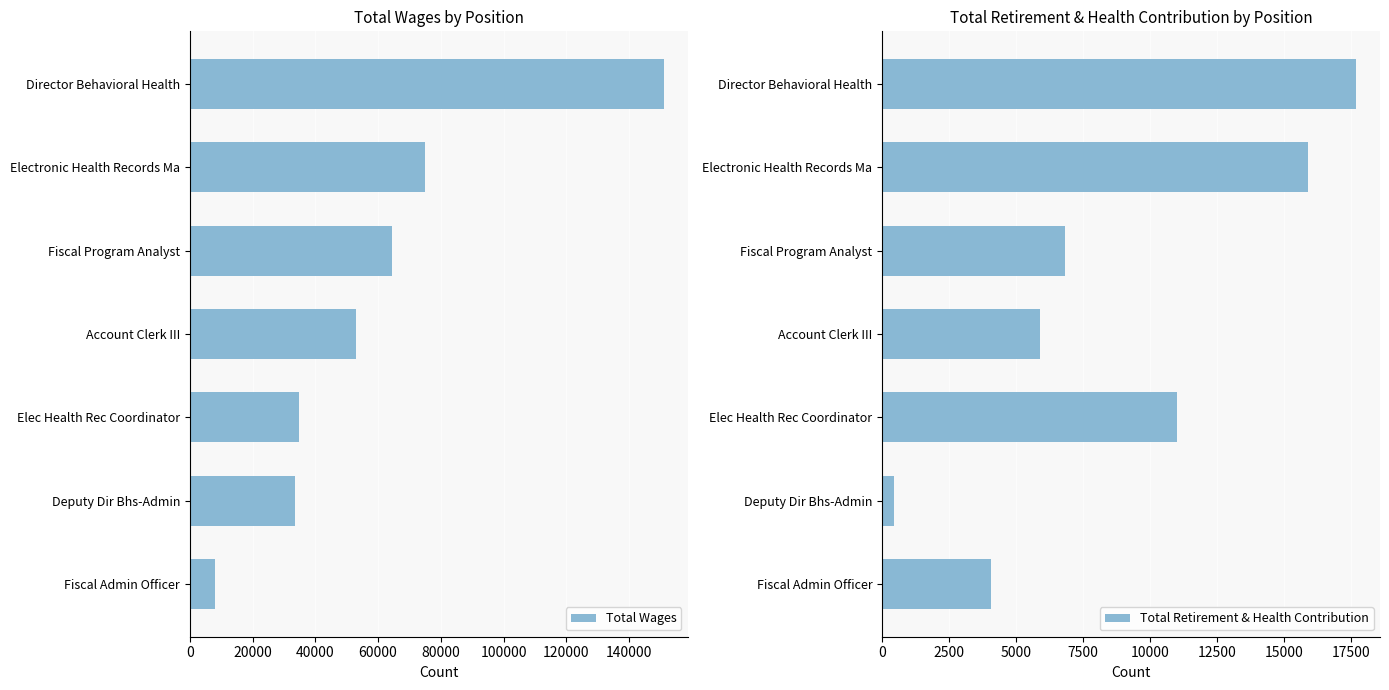

What is the difference between the maximum and minimum values in the Total Wages series?

142852